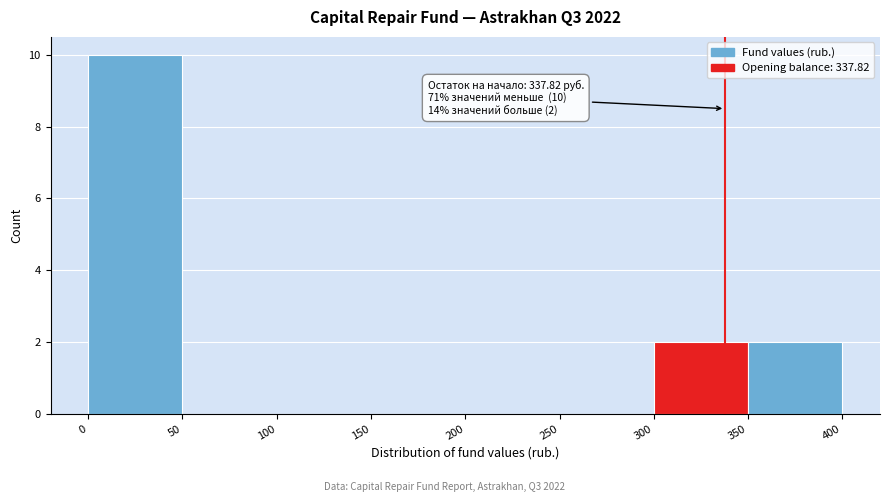

Over which range of the x-axis is the bar tallest?

0 to 50